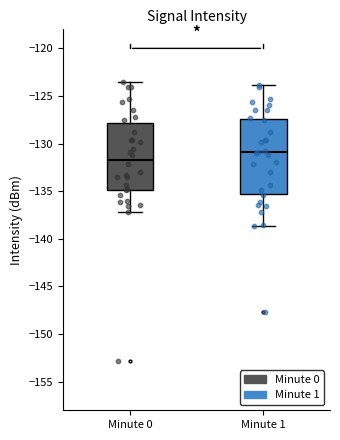

Which box is the tallest, from its lower edge to its upper edge?

Minute 1